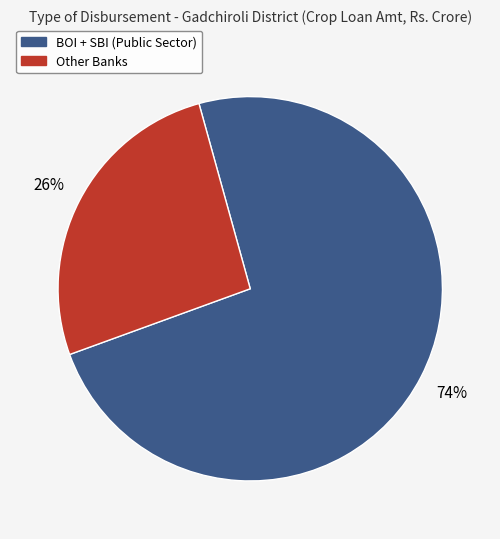

Is there any slice that represents more than half of the pie?

Yes